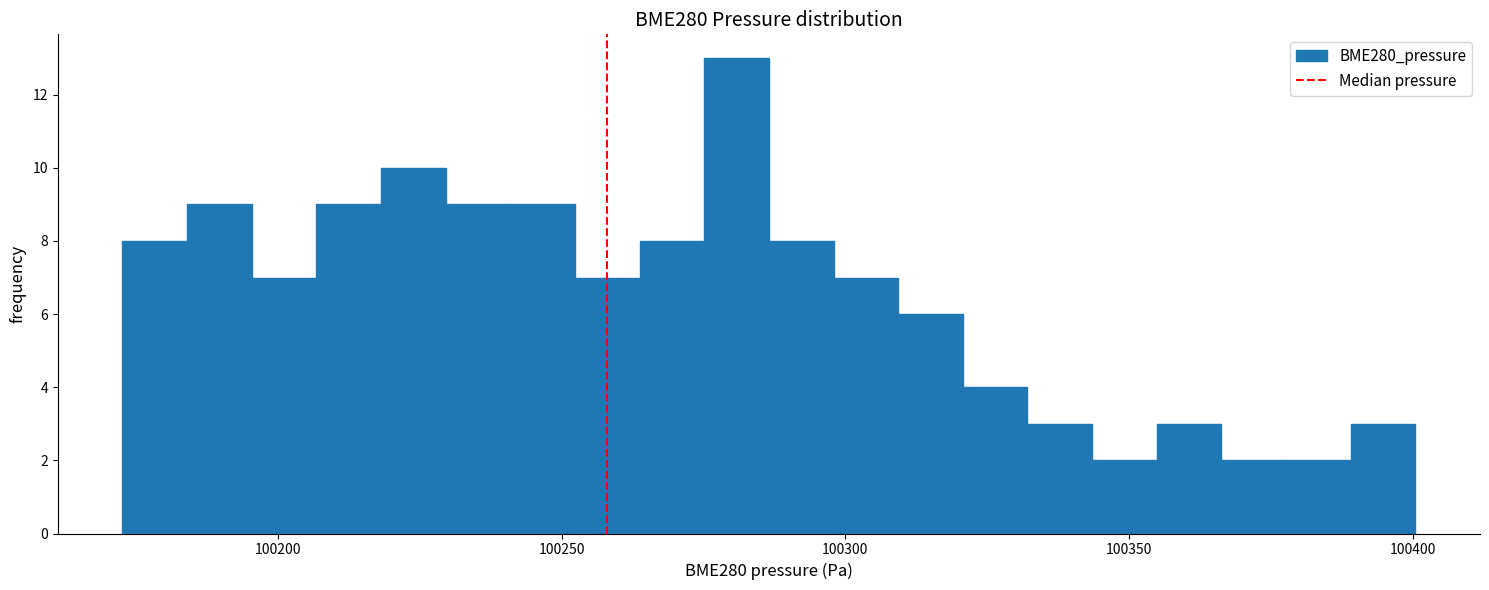

Around what value on the x-axis is the tallest bar? Give the approximate position of its centre, as read against the axis.

100280